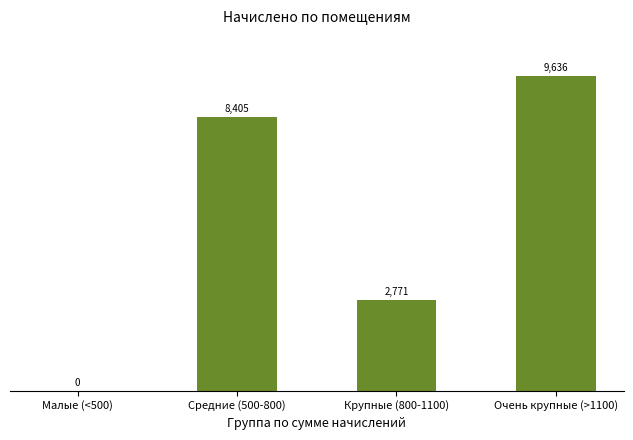

Which has a higher value, Очень крупные (>1100) or Крупные (800-1100)?

Очень крупные (>1100)